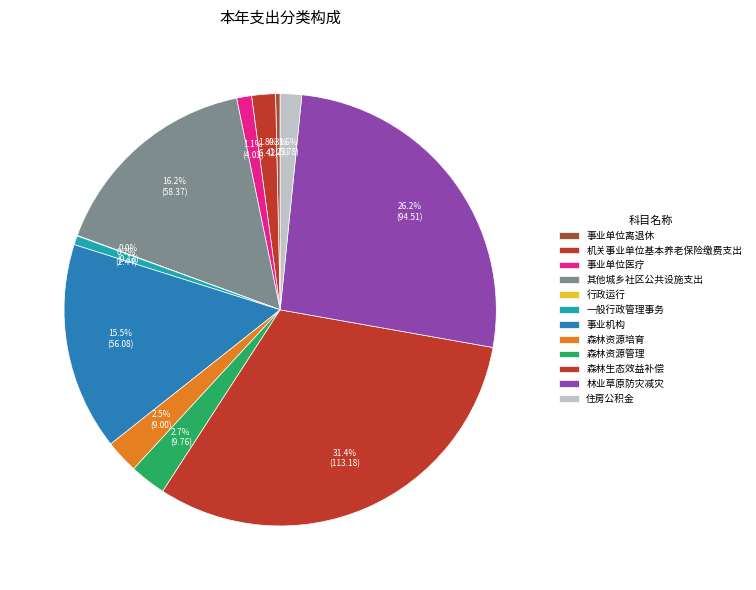

Count the number of slices in the pie.

12